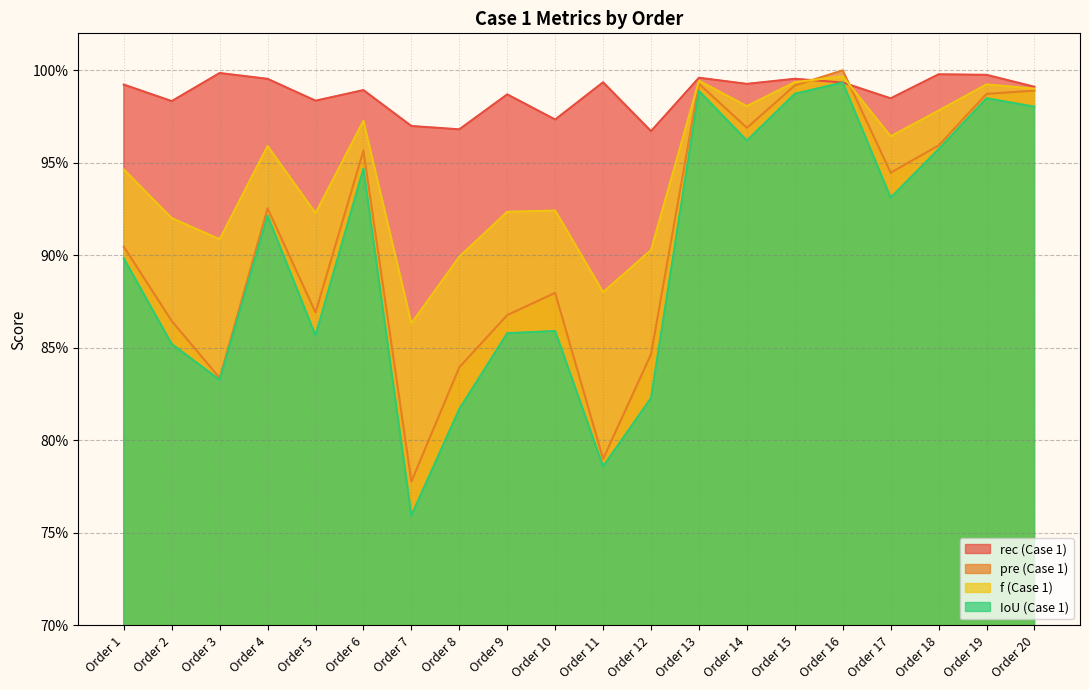

True or false: f (Case 1) and IoU (Case 1) cross at least once.

False